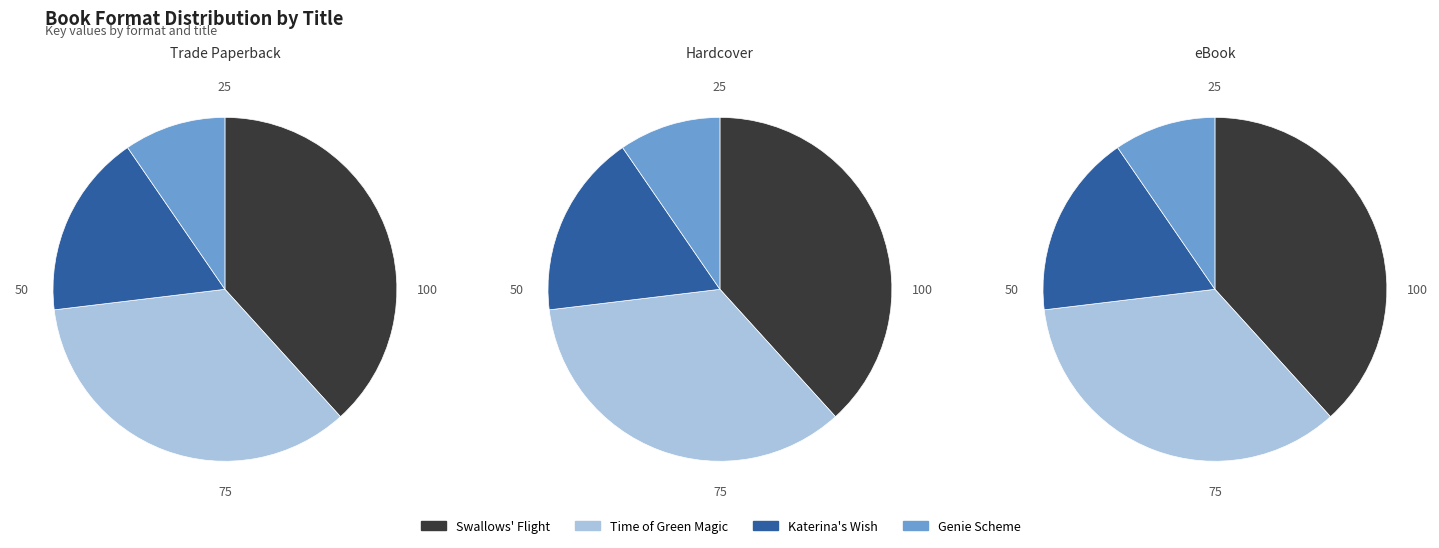

Which slice is the smallest?

Genie Scheme